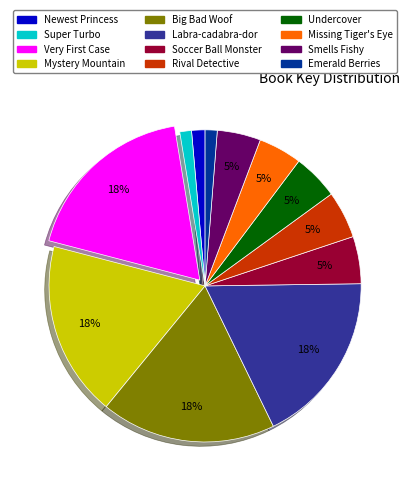

Is there a majority slice in this chart?

No